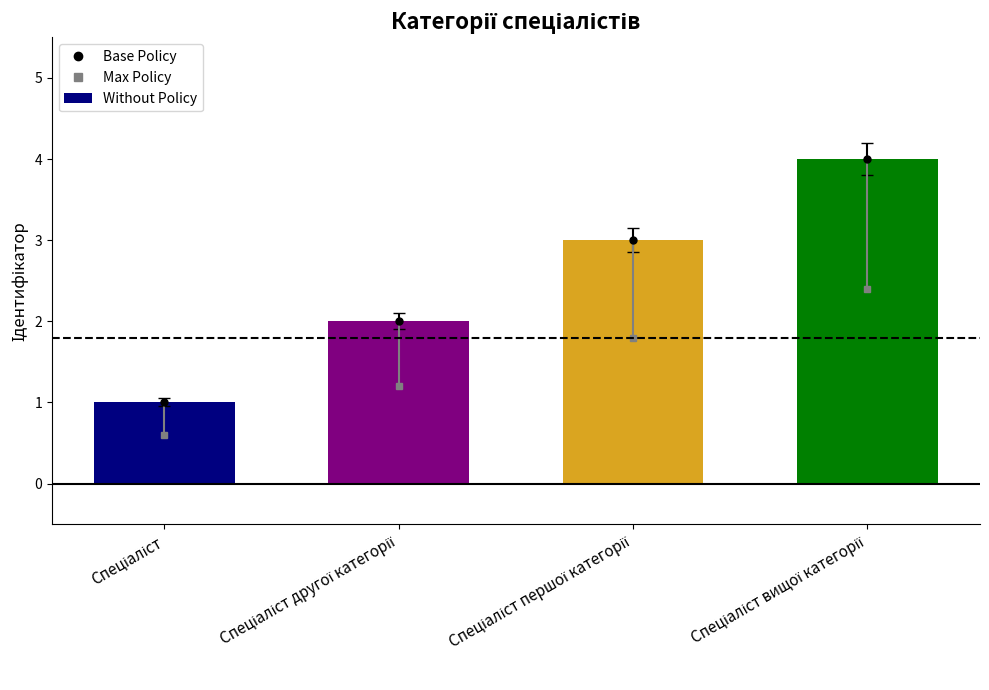

What is the label of the 2nd bar from the left?

Спеціаліст другої категорії